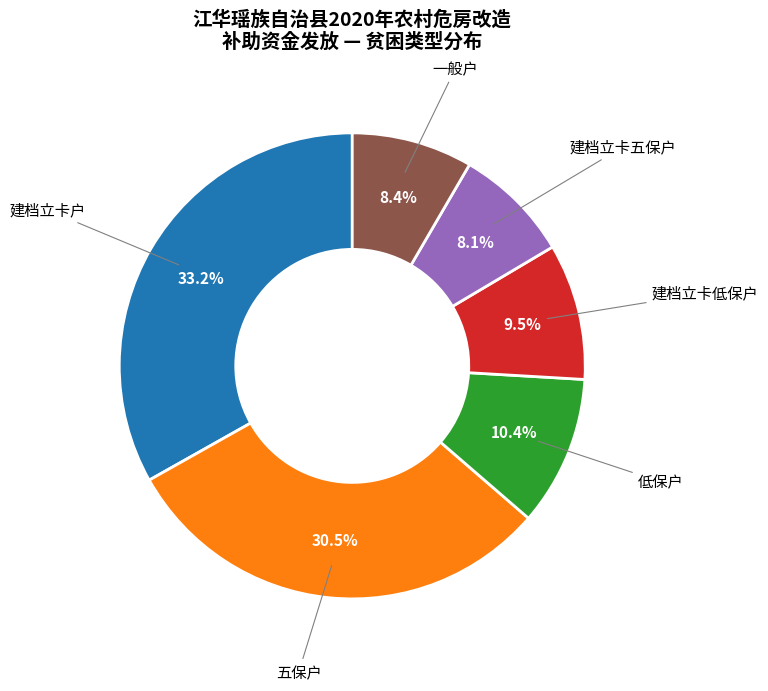

To the nearest percent, what is the difference between the 一般户 and 五保户 slice percentages?

22%